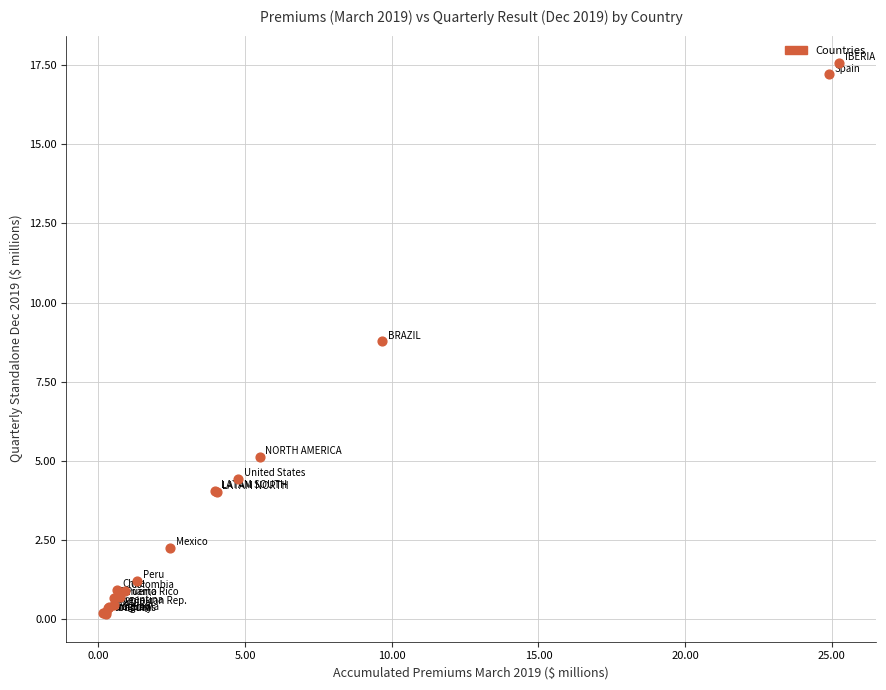

What Y value in the scatter plot is closest to 8?

8.8